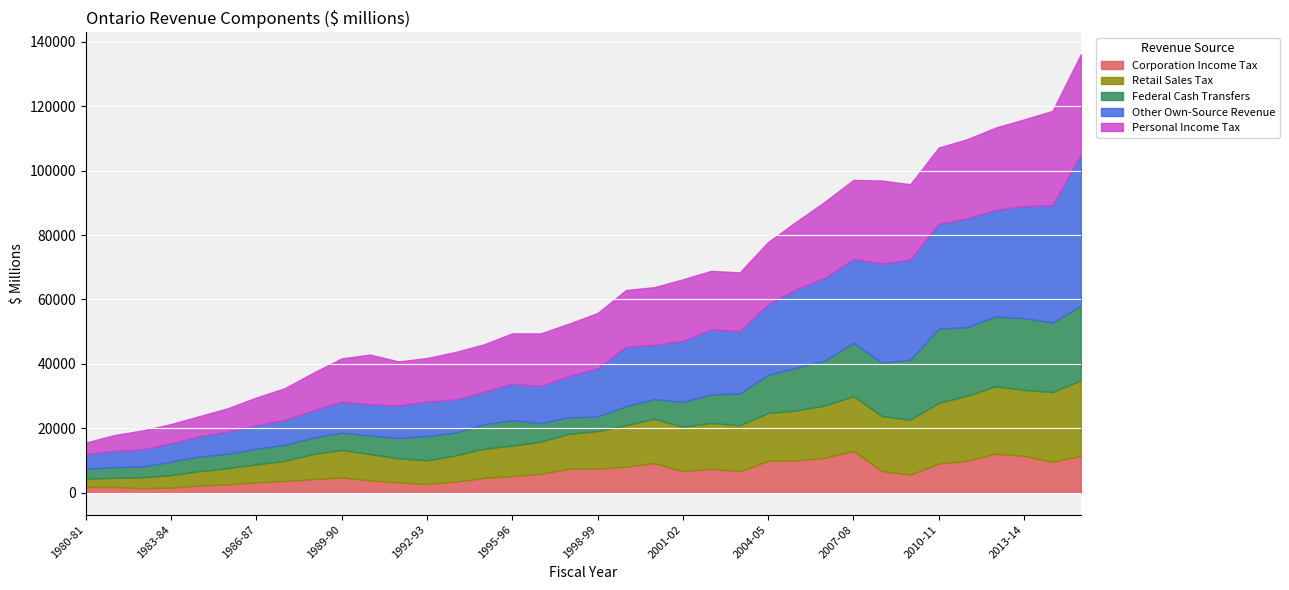

What position from the right is 1984-85?

32